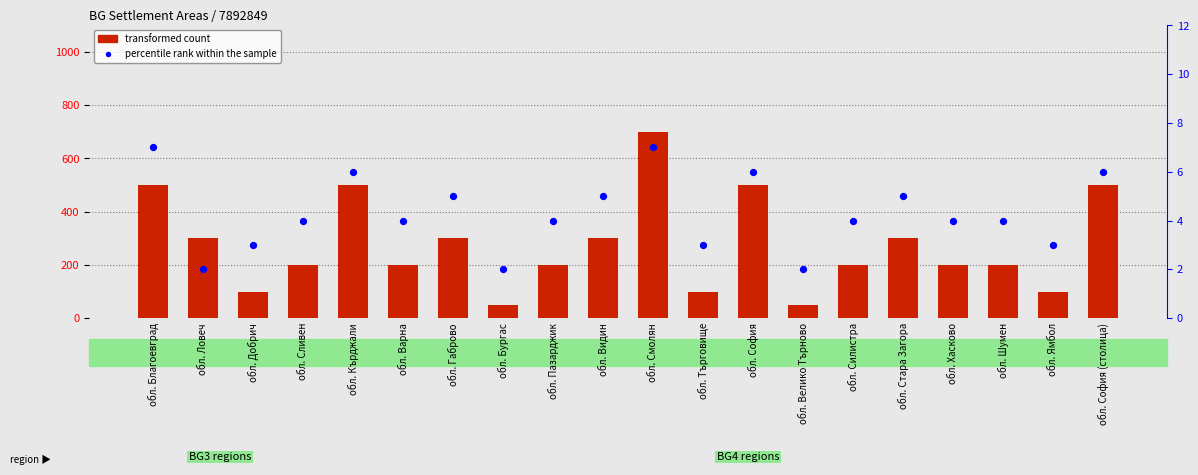

At which category is the sum across all series the highest?

обл. Смолян